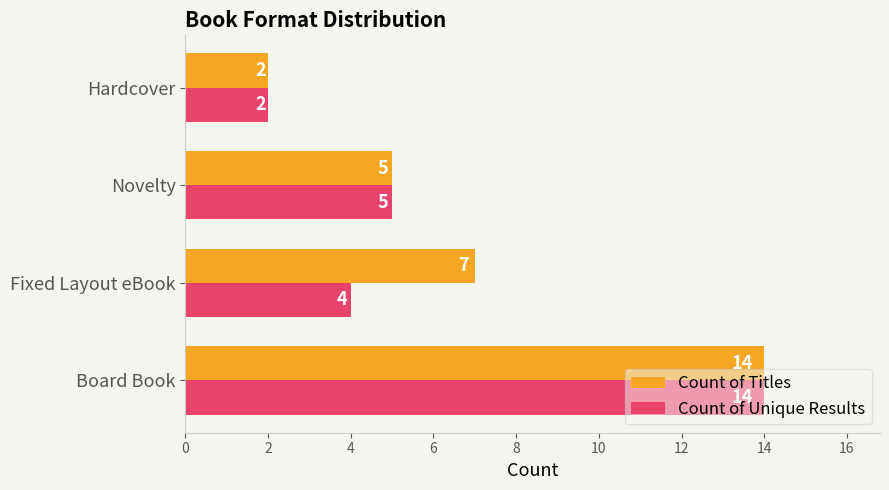

Is it true that Count of Titles equals 5 at Novelty?

True